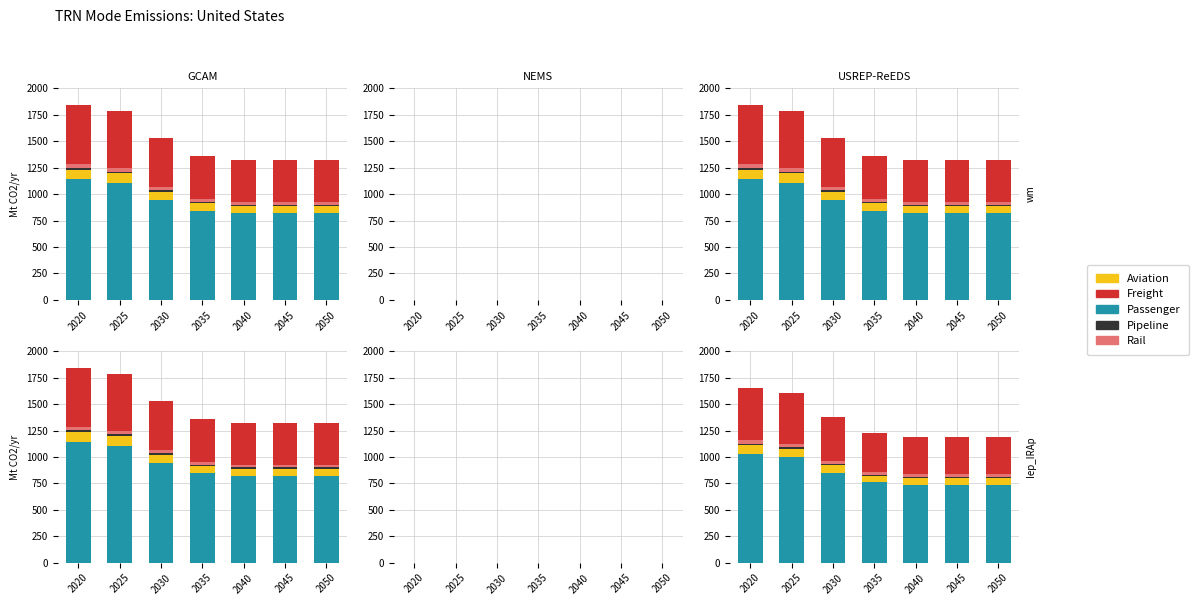

What is the approximate value of Freight at 2050?

357.5